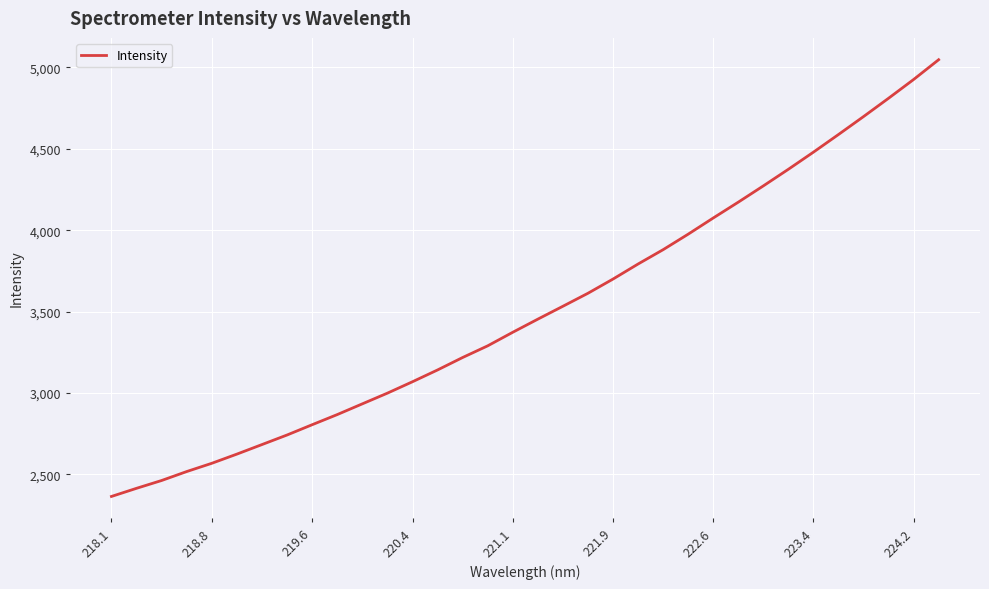

Count the number of values greater than 3453.

17